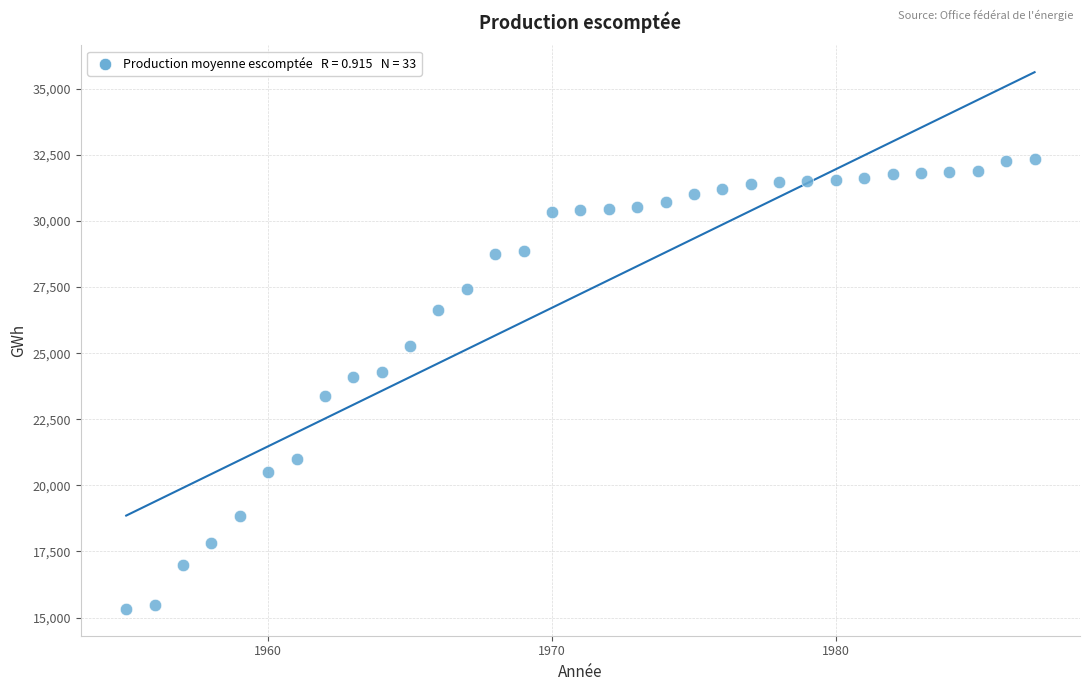

What is the range of X values (max minus min)?

32